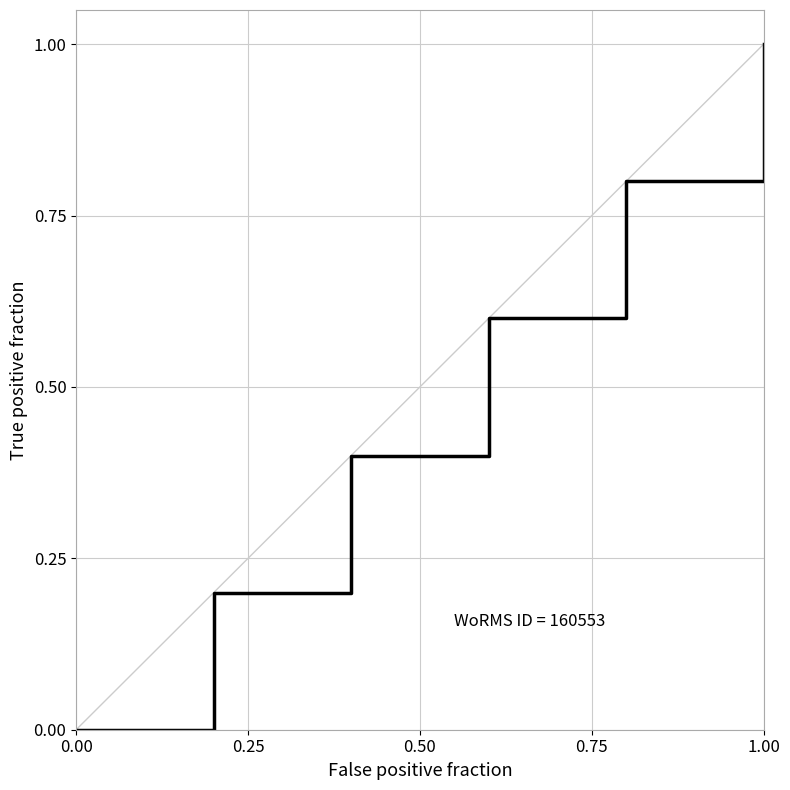

What is the difference between the maximum and minimum values?

1.0